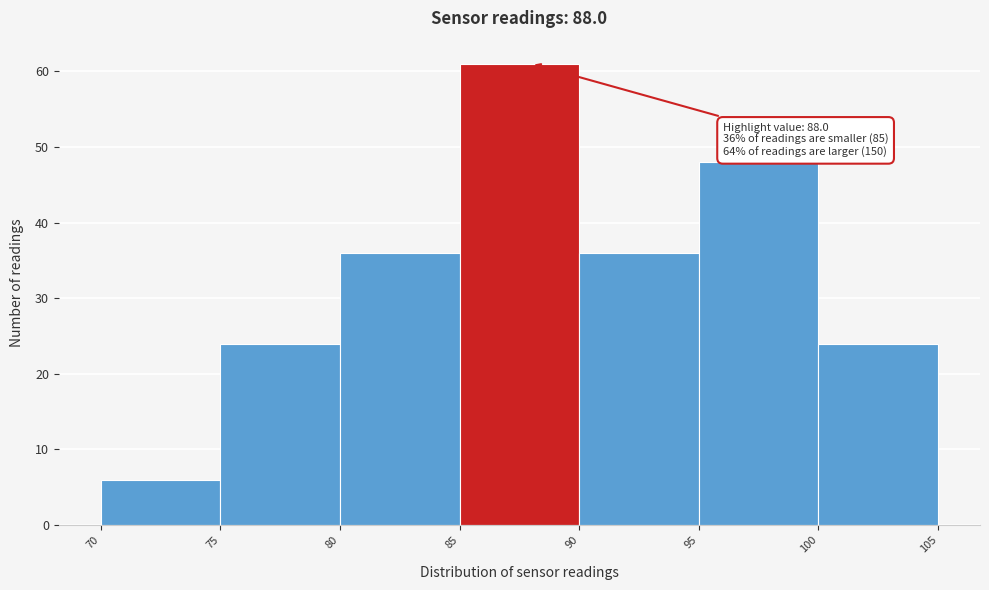

Over which range of the x-axis is the bar tallest?

85 to 90